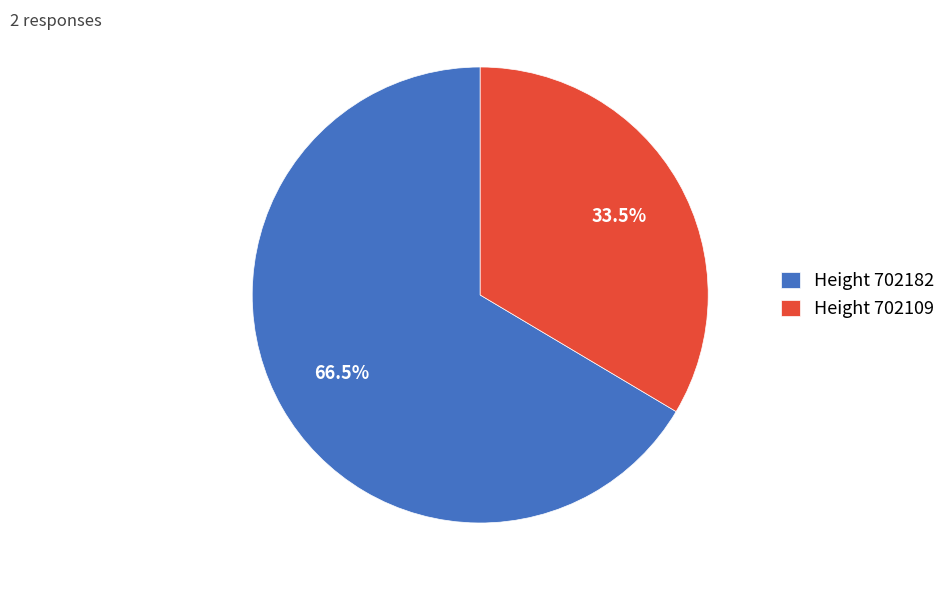

Which has a higher value, Height 702182 or Height 702109?

Height 702182